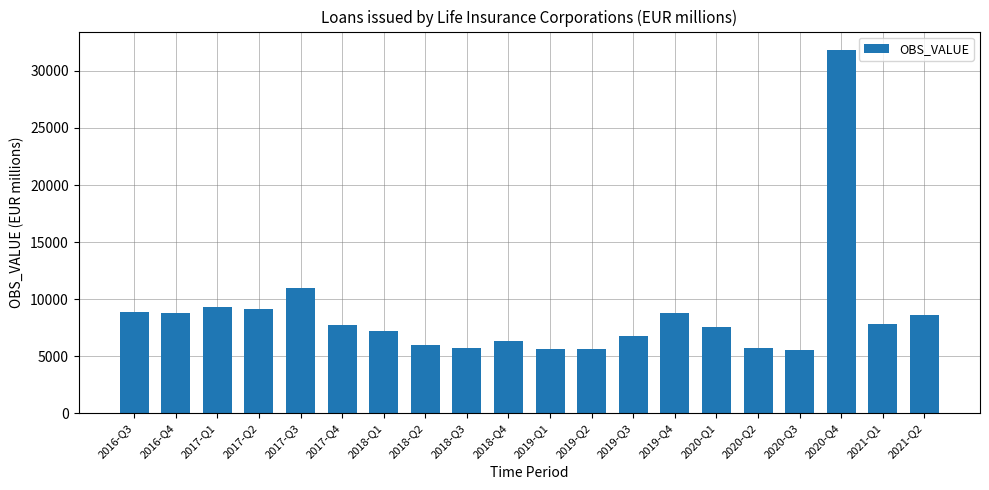

What is the change in value from 2017-Q2 to 2018-Q1?

-1865.5